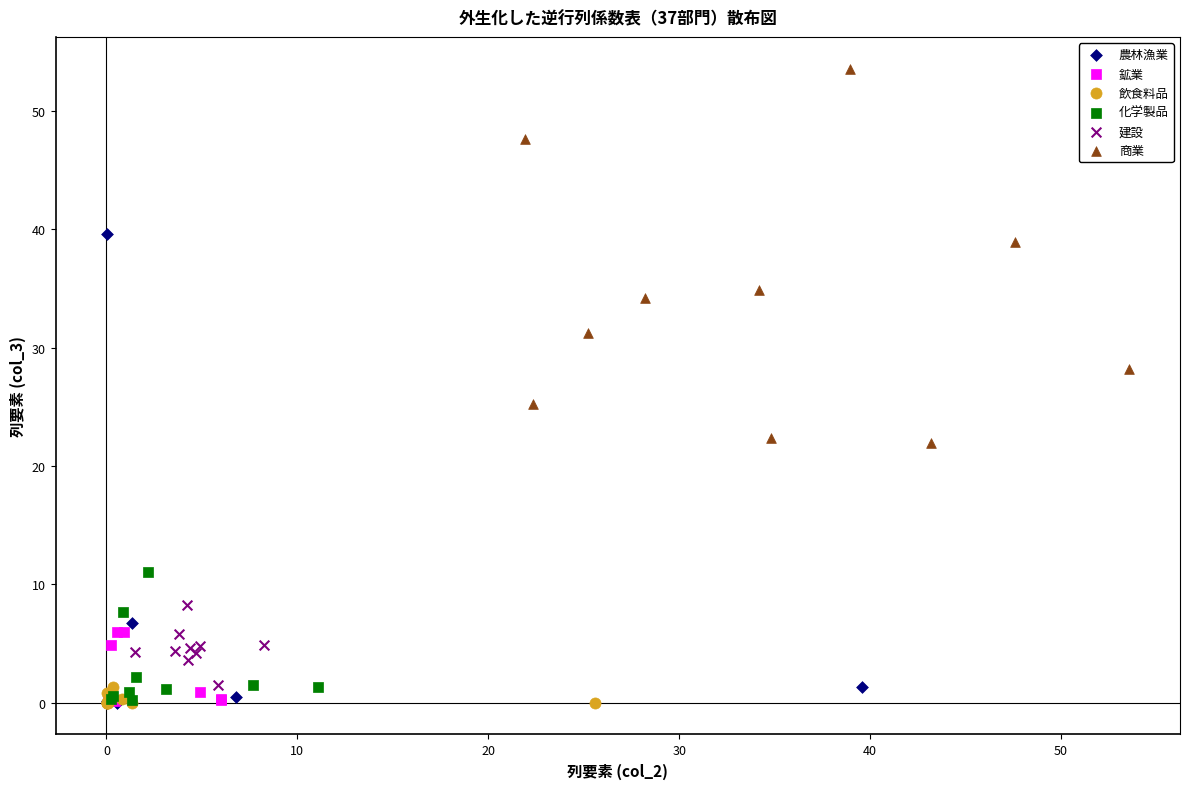

Which series has the widest spread of Y values?

農林漁業